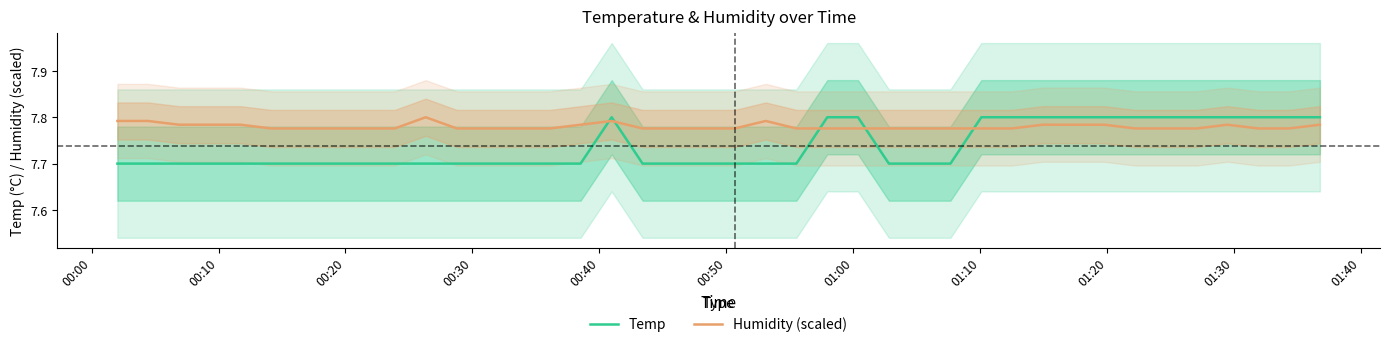

What is the lowest value of the Temp series?

7.7